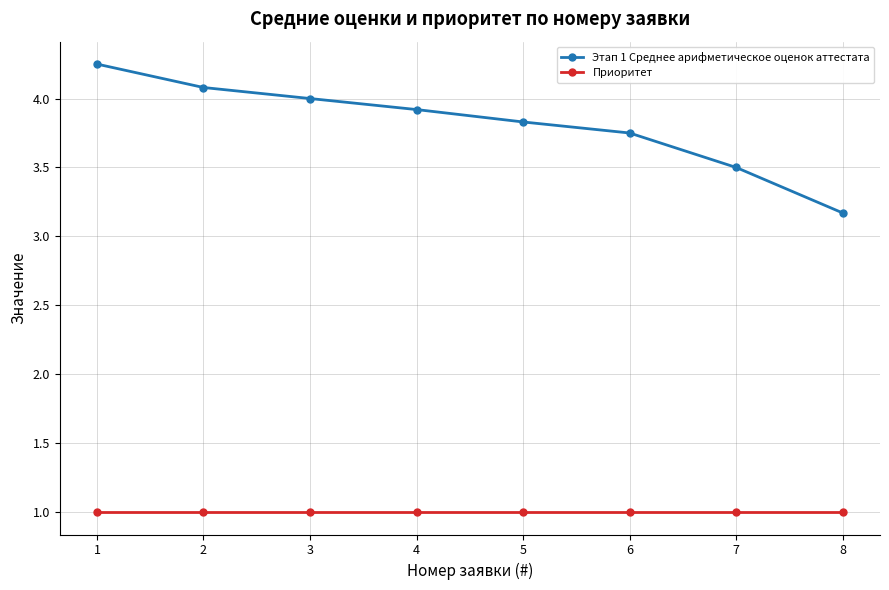

True or false: Этап 1 Среднее арифметическое оценок аттестата has more than 0 points higher than both neighbors.

False